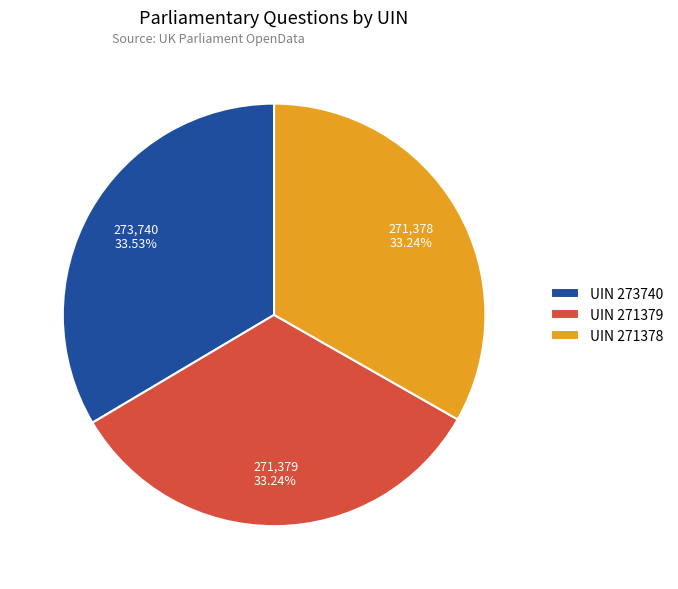

How many slices are in this pie chart?

3